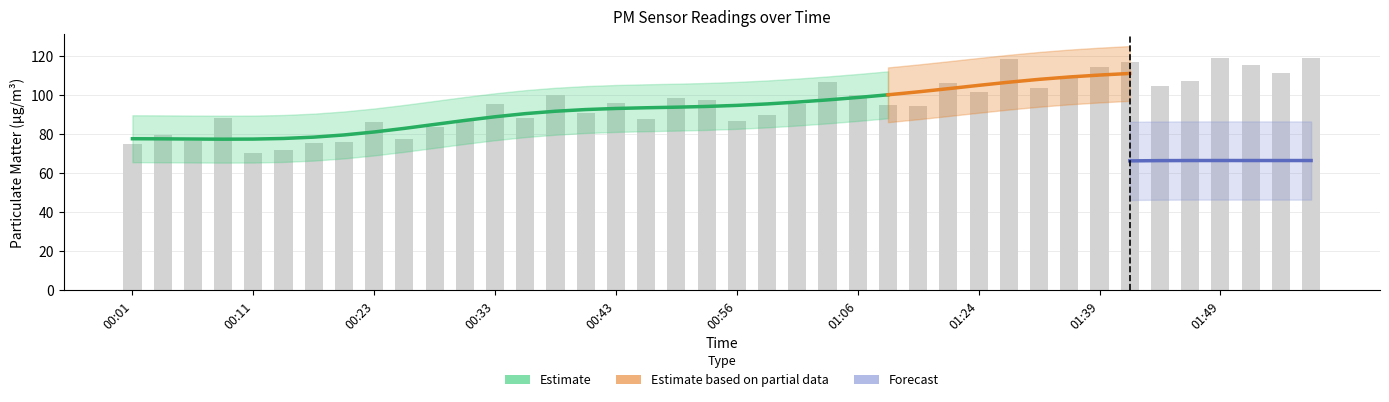

The chart shows a value of 158.3 at 01:49. True or false?

False